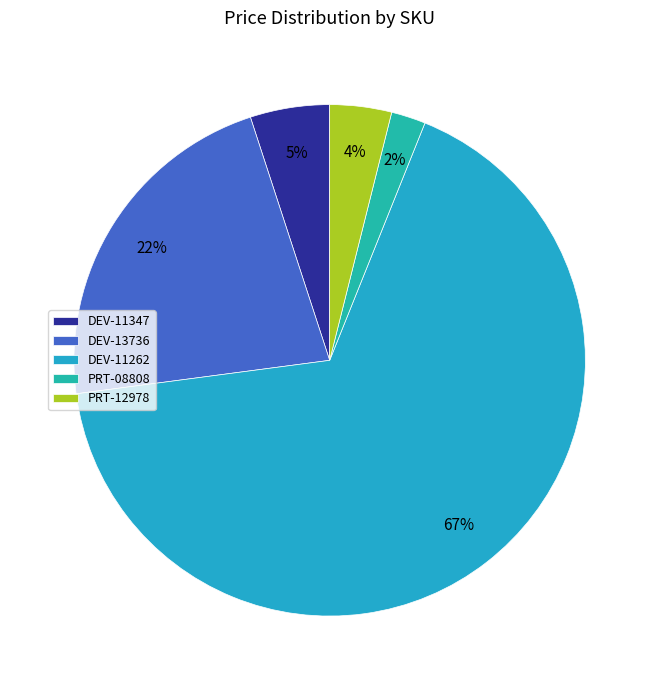

Which category has the biggest portion of the pie?

DEV-11262